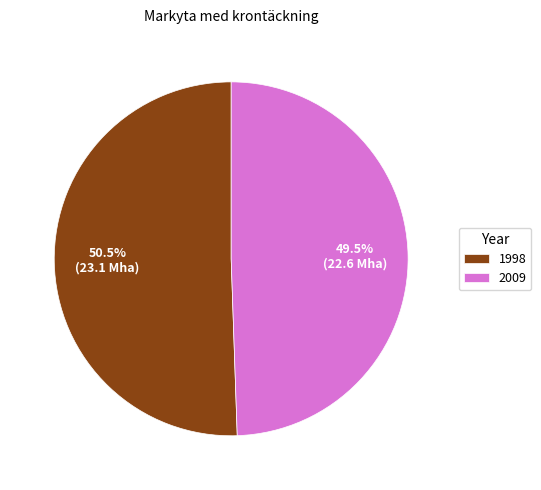

True or false: 1998 accounts for 42% of the total.

False